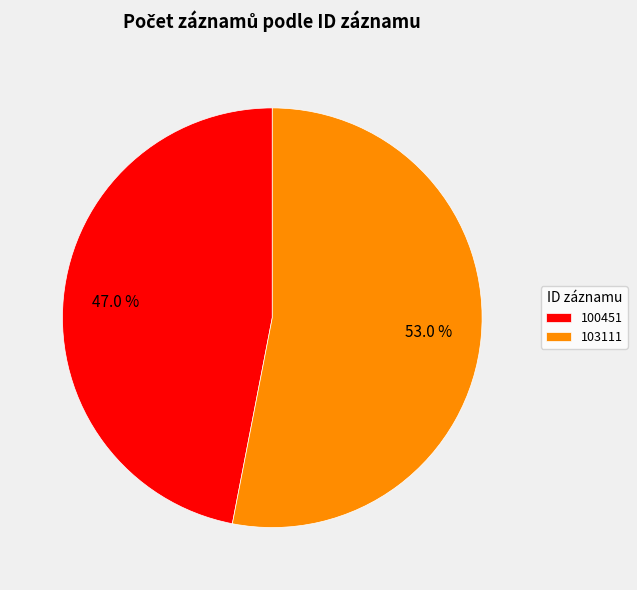

The 100451 slice represents 47% of the pie. True or false?

True